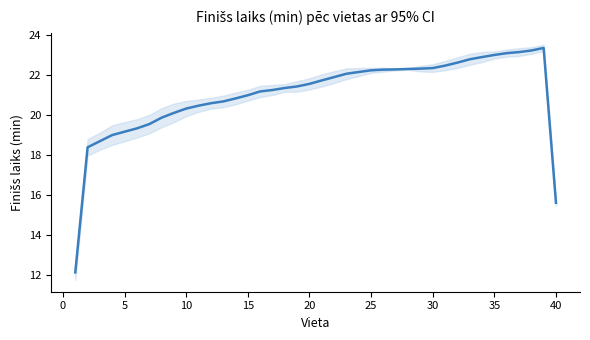

What is the average value?

21.0